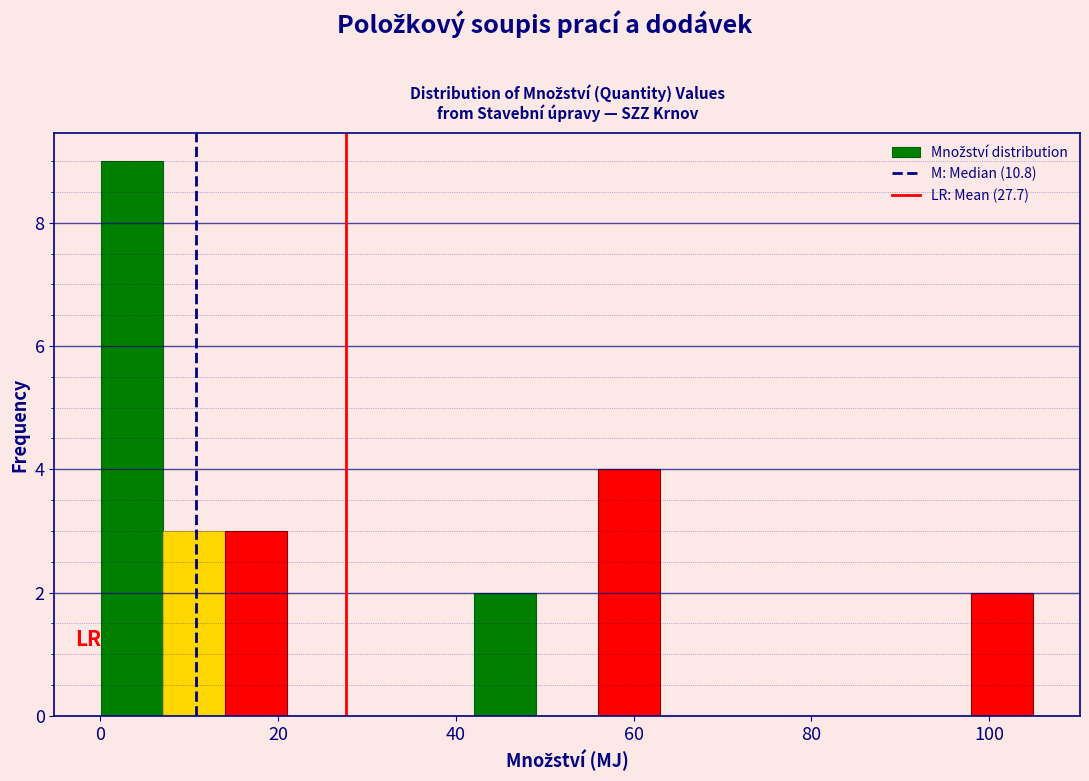

Read against the x-axis, roughly where is the centre of the tallest bar?

4